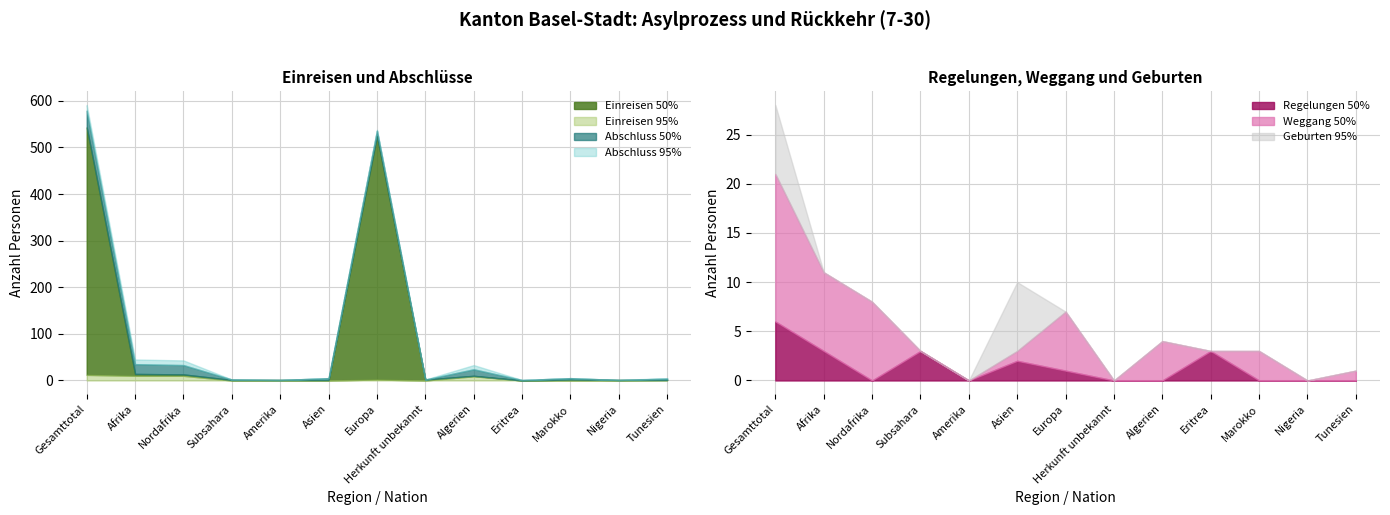

Which has a higher value, Afrika or Tunesien?

Afrika